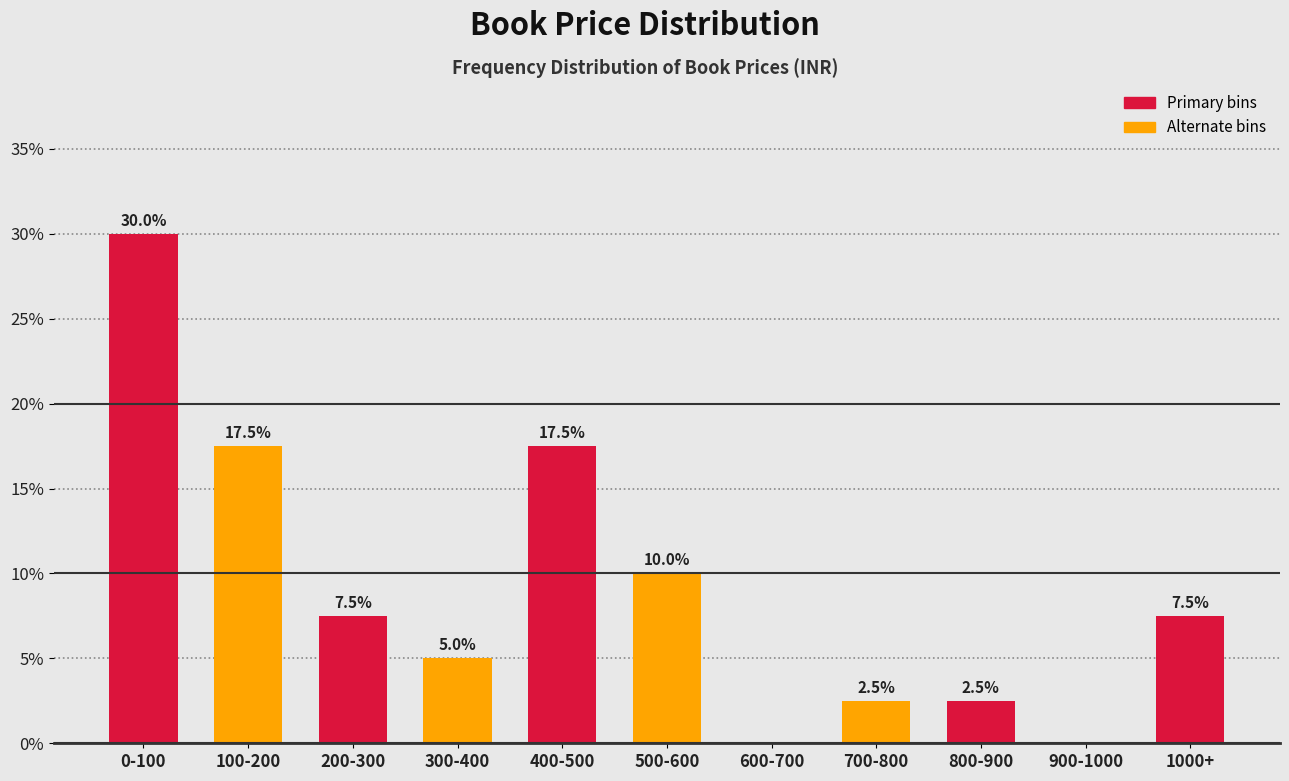

Reading right to left, what are all the values shown in this chart?

1000+=7.5	900-1000=0.0	800-900=2.5	700-800=2.5	600-700=0.0	500-600=10.0	400-500=17.5	300-400=5.0	200-300=7.5	100-200=17.5	0-100=30.0